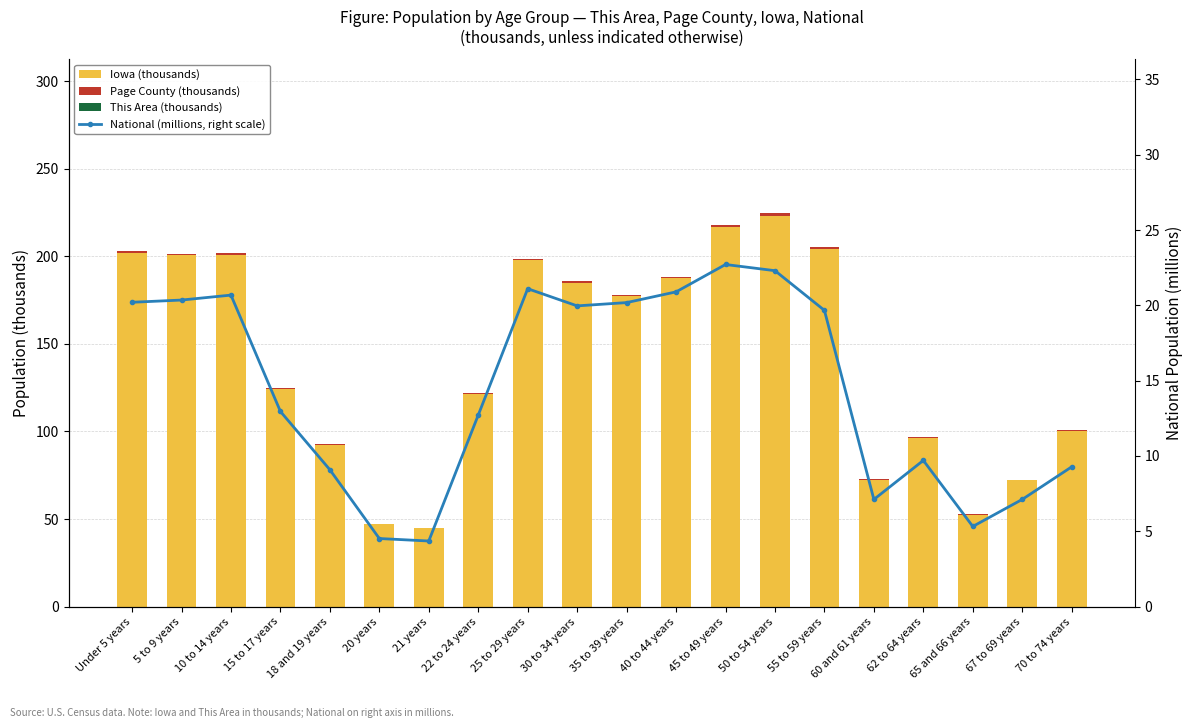

What is the average value of the Iowa (thousands) series?

140.9